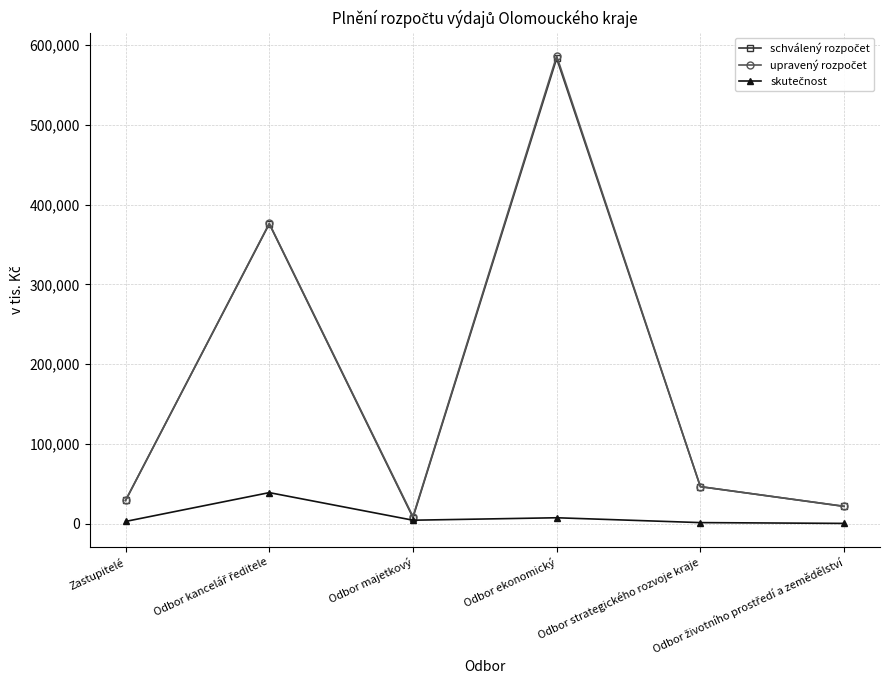

What is the greatest value displayed?

586425